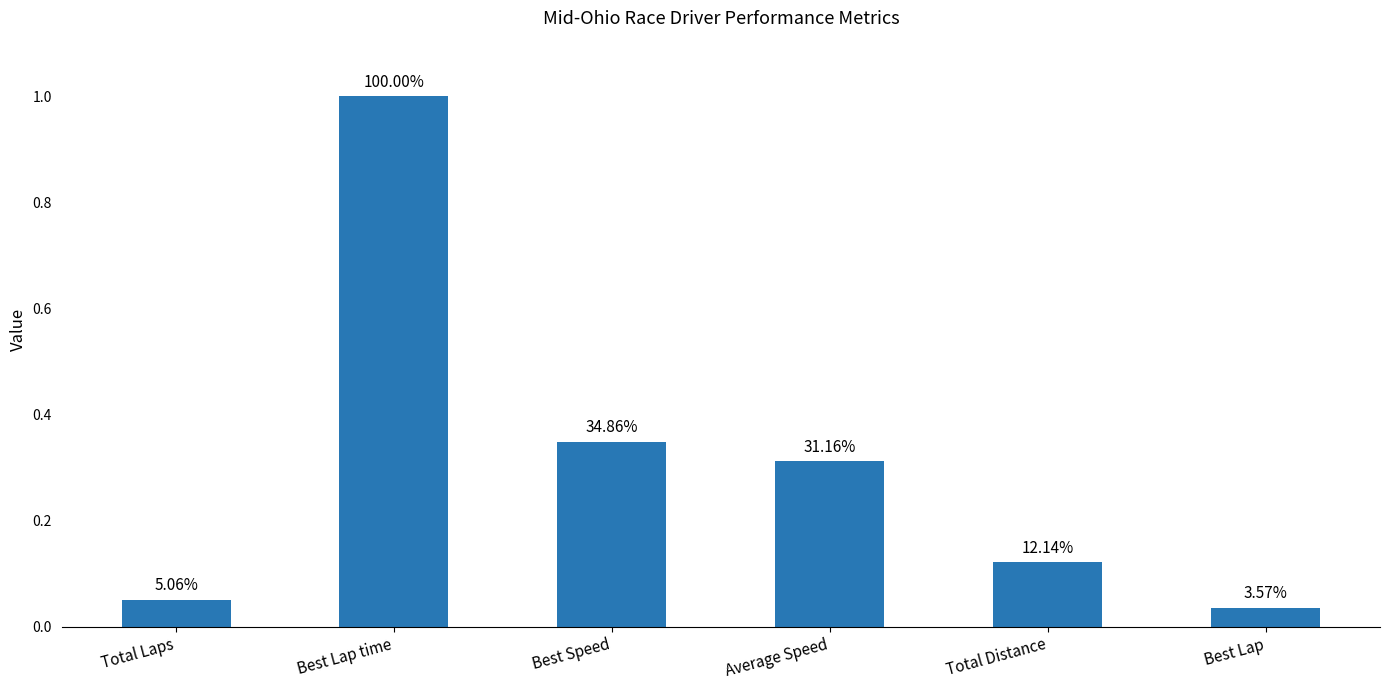

What is the difference between the maximum and second lowest values?

0.9